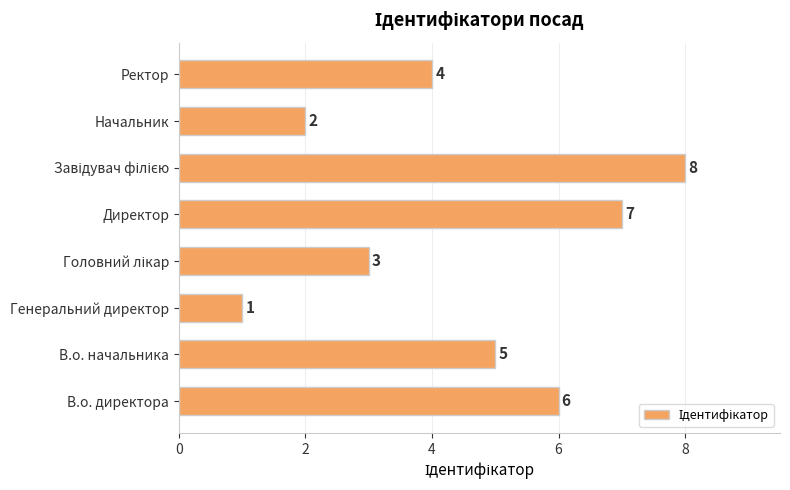

Does the chart contain stacked bars?

No